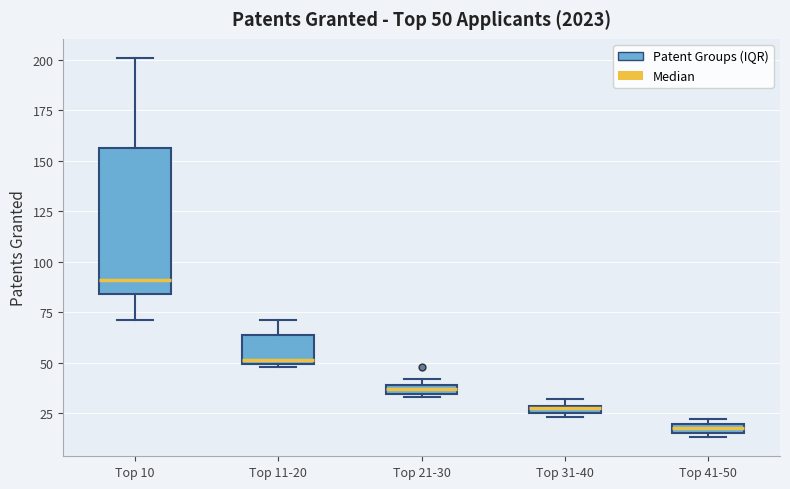

Which box is the tallest, from its lower edge to its upper edge?

Top 10